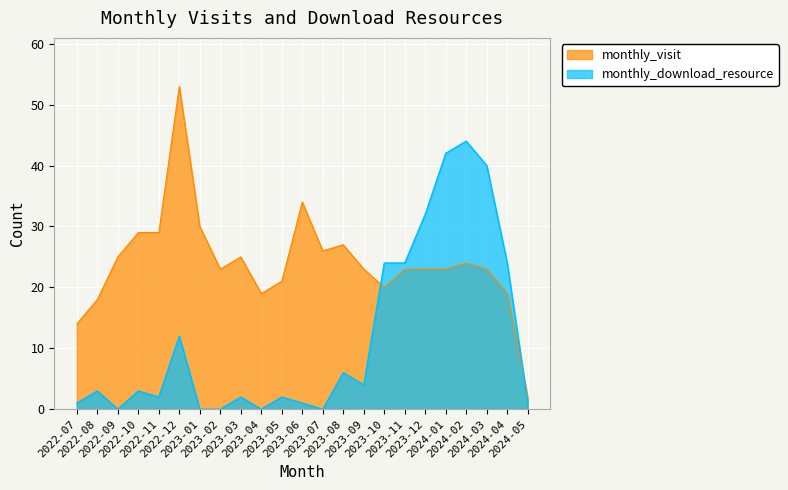

In monthly_visit, how many points are higher than both neighbors (excluding endpoints)?

5